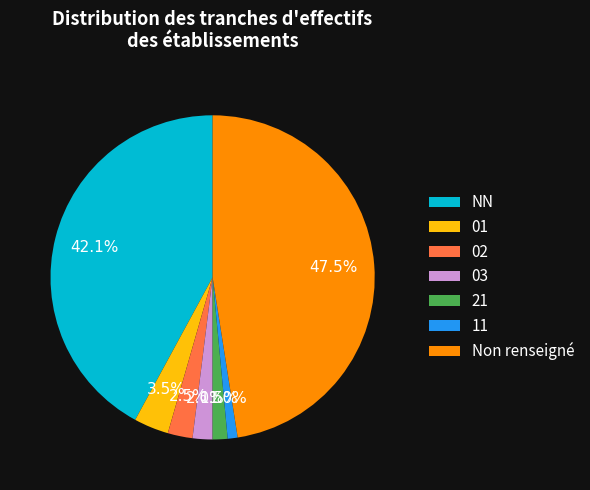

To the nearest percent, what percentage of the pie is 03?

2%